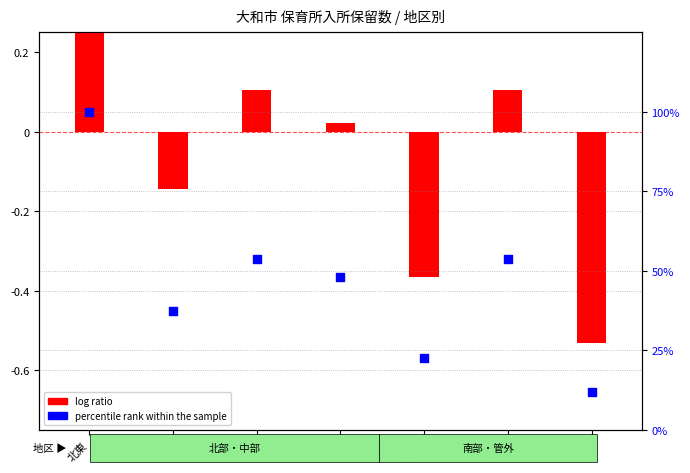

Is the value of log ratio at 南東 greater than the value of percentile rank within the sample at 南東?

No